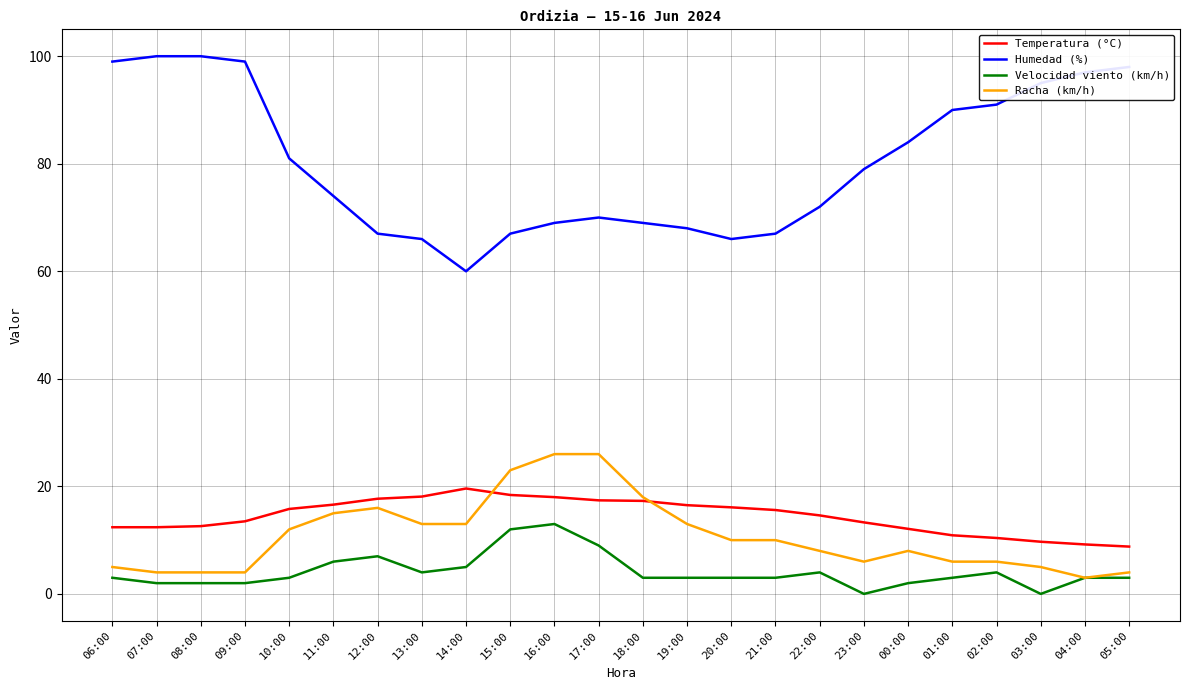

Rank the series at 21:00 from lowest to highest value.

Velocidad viento (km/h), Racha (km/h), Temperatura (°C), Humedad (%)